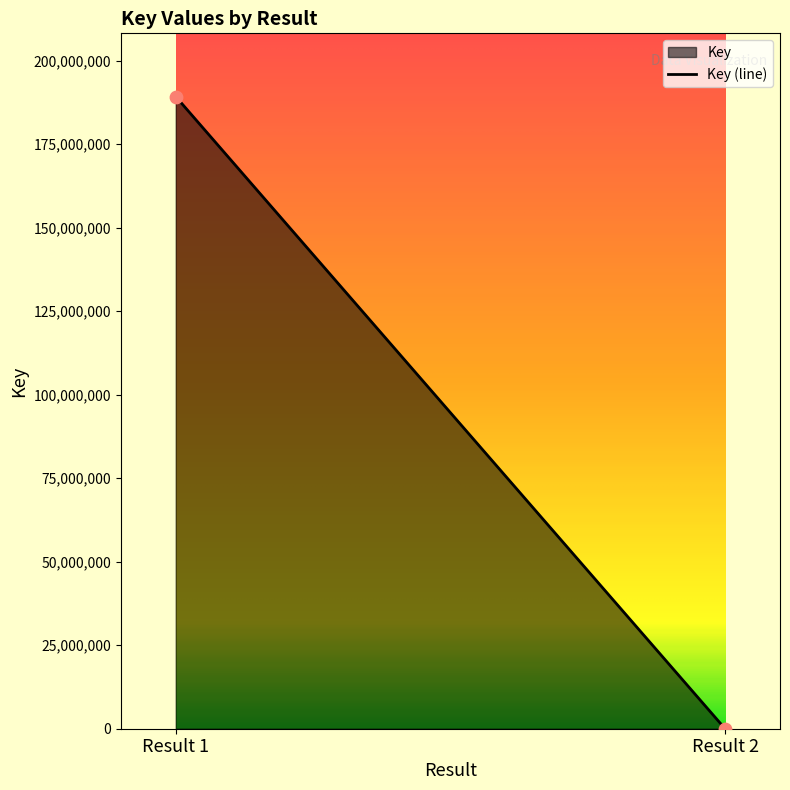

What is the range of Y values (max minus min)?

189256276